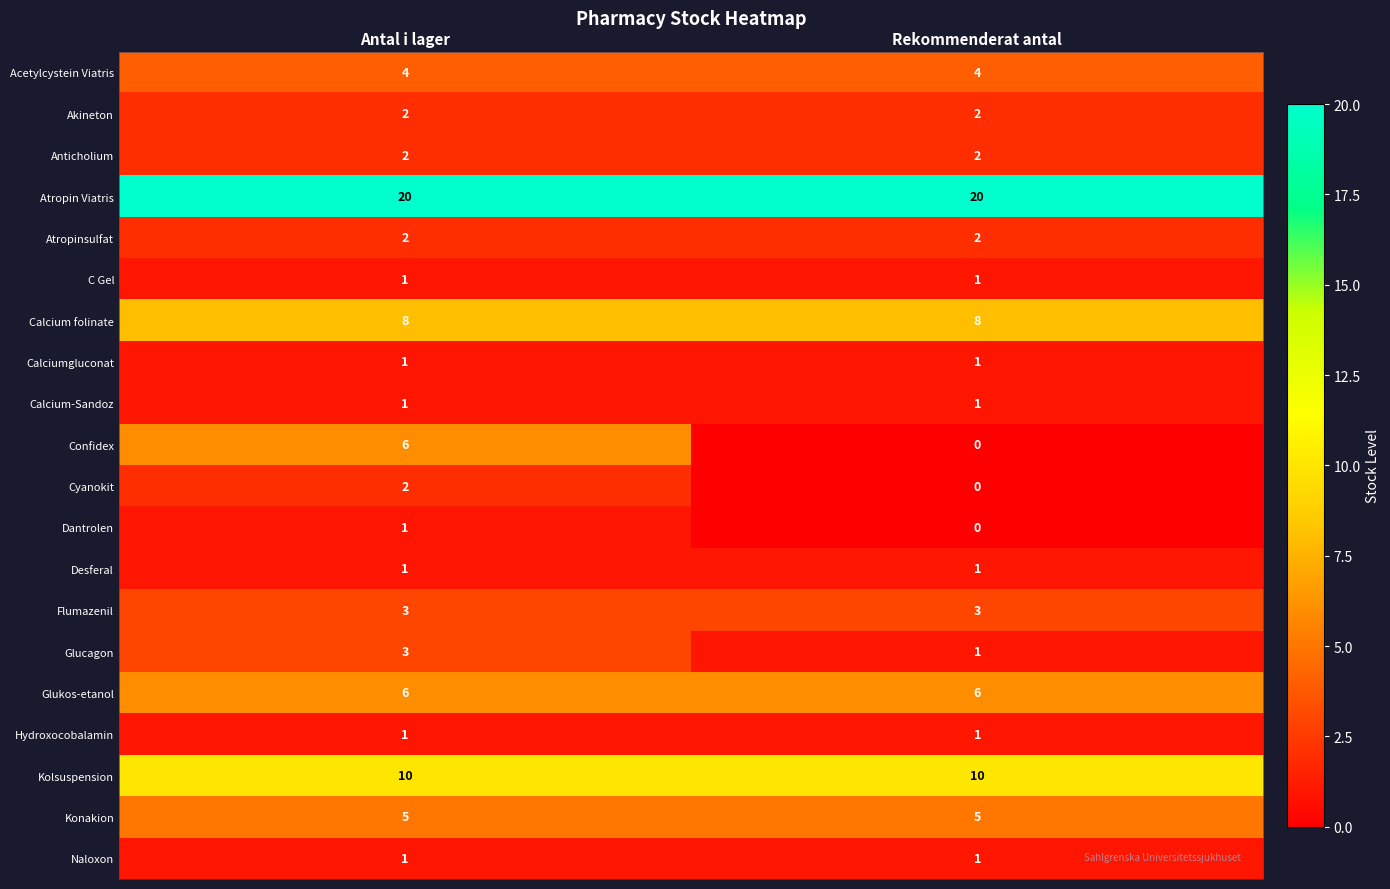

At which category does the chart reach its minimum across all series?

Rekommenderat antal